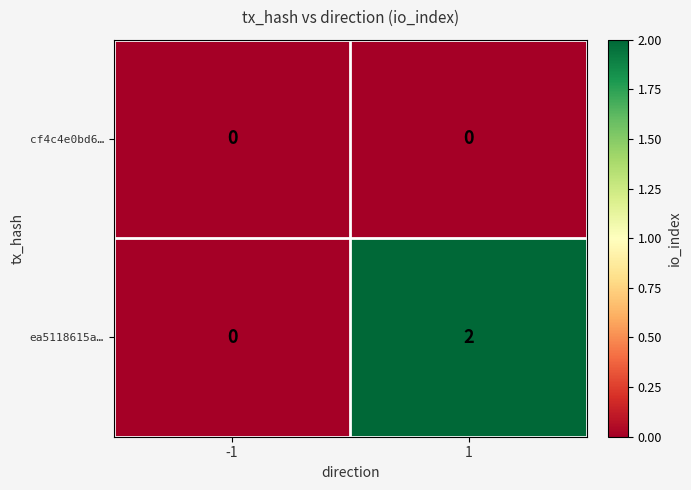

The value of ea5118615a… at 1 is 2. True or false?

True